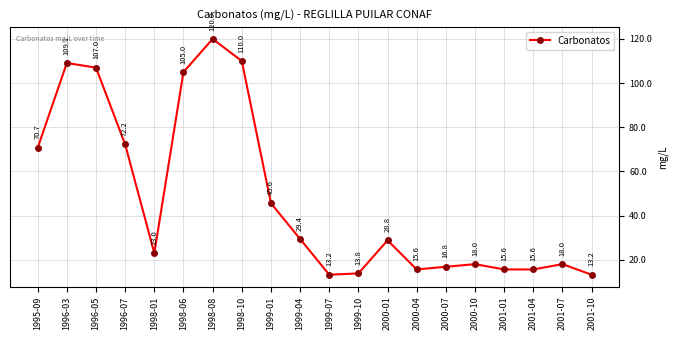

How many values are below 28?

10